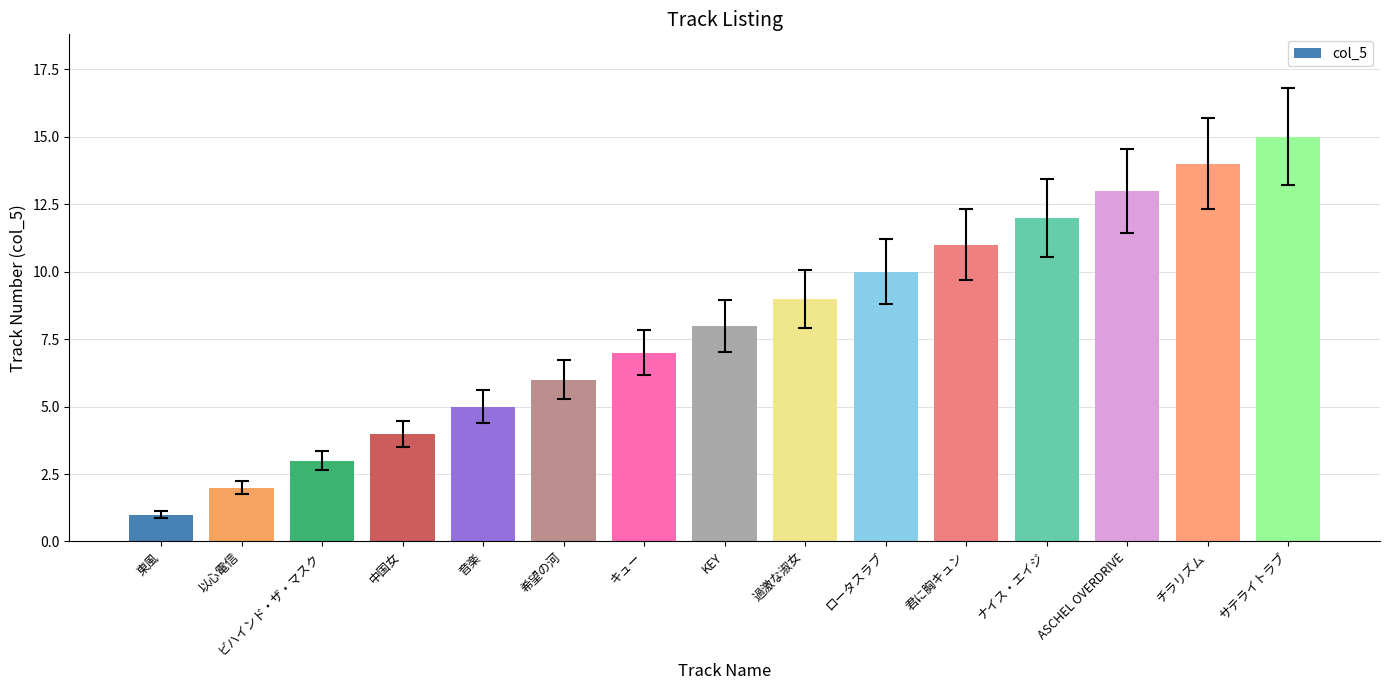

Reading right to left, what are all the values shown in this chart?

サテライトラブ=15	チラリズム=14	ASCHEL OVERDRIVE=13	ナイス・エイジ=12	君に胸キュン=11	ロータスラブ=10	過激な淑女=9	KEY=8	キュー=7	希望の河=6	音楽=5	中国女=4	ビハインド・ザ・マスク=3	以心電信=2	東風=1